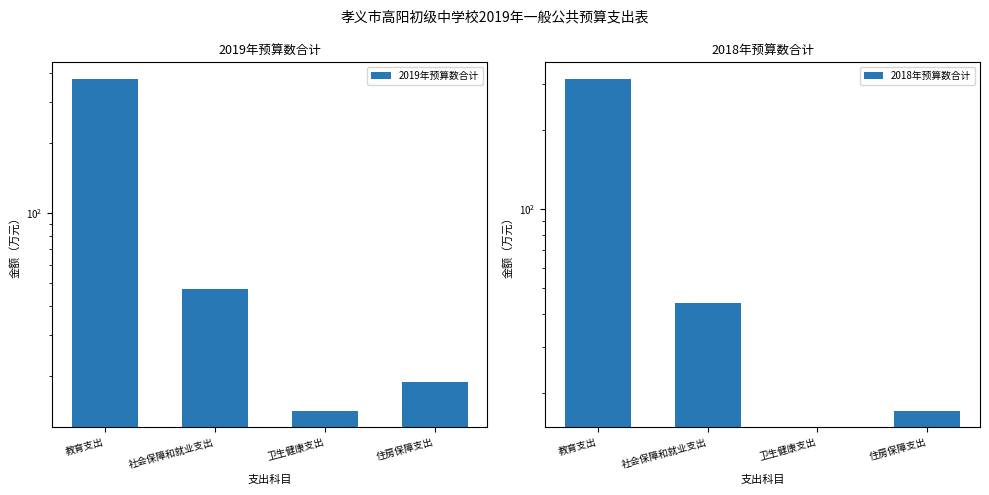

List the series in order of their peak value, lowest first.

2018年预算数合计, 2019年预算数合计